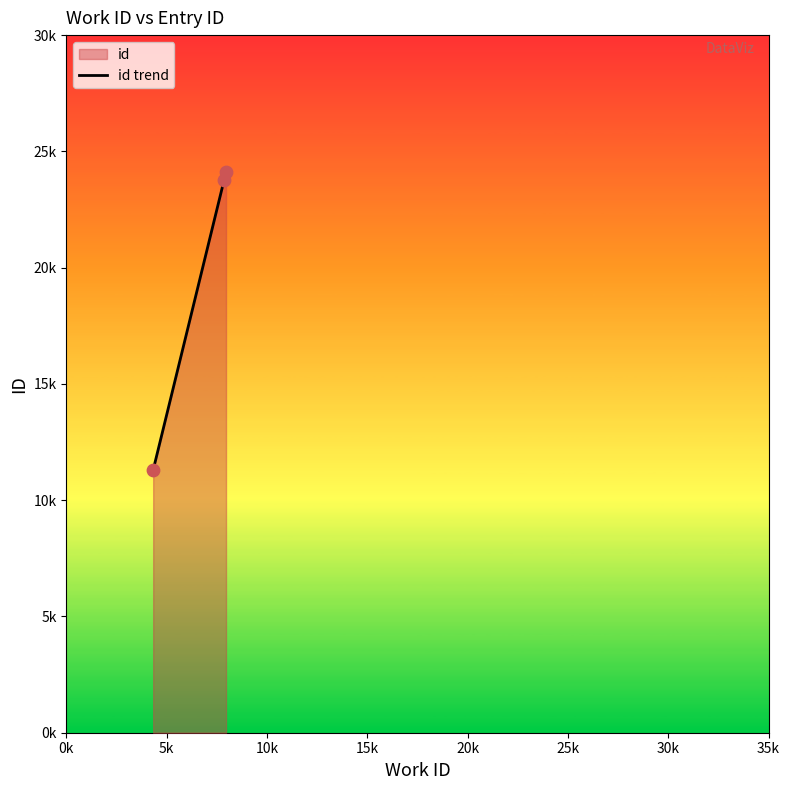

What is the ratio of the value at 0k to the value at 10k?

0.5